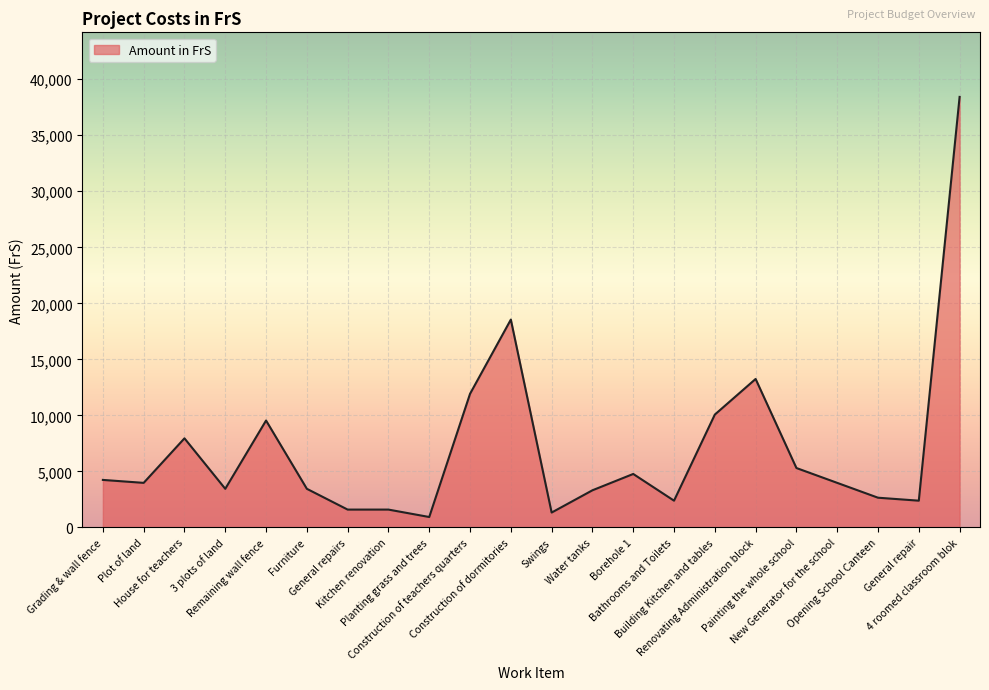

Does the chart display data point markers on the line(s)?

No